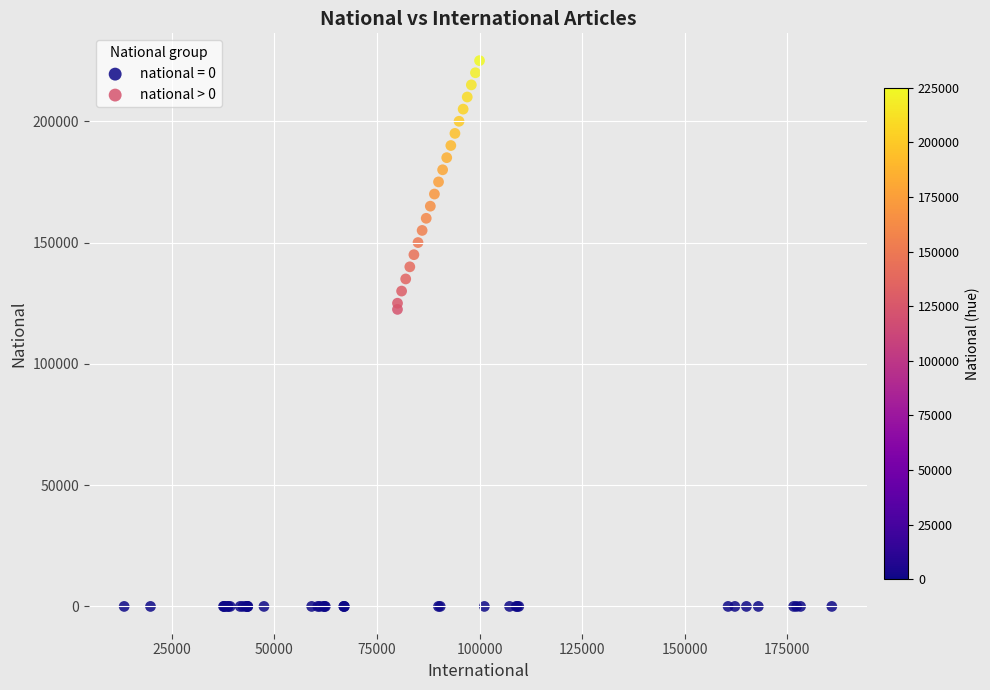

Which series reaches the minimum Y coordinate?

national = 0